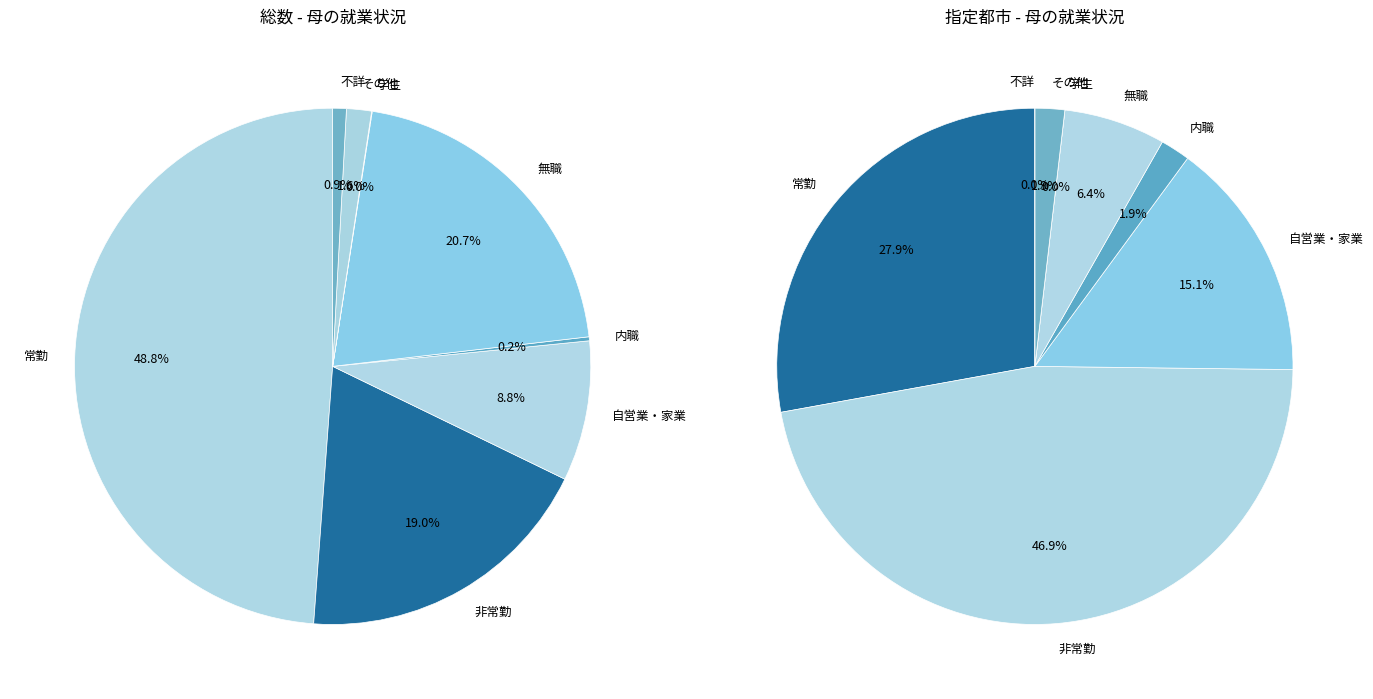

Rank the categories by value from highest to lowest.

常勤, 無職, 非常勤, 自営業・家業, その他, 不詳, 内職, 学生